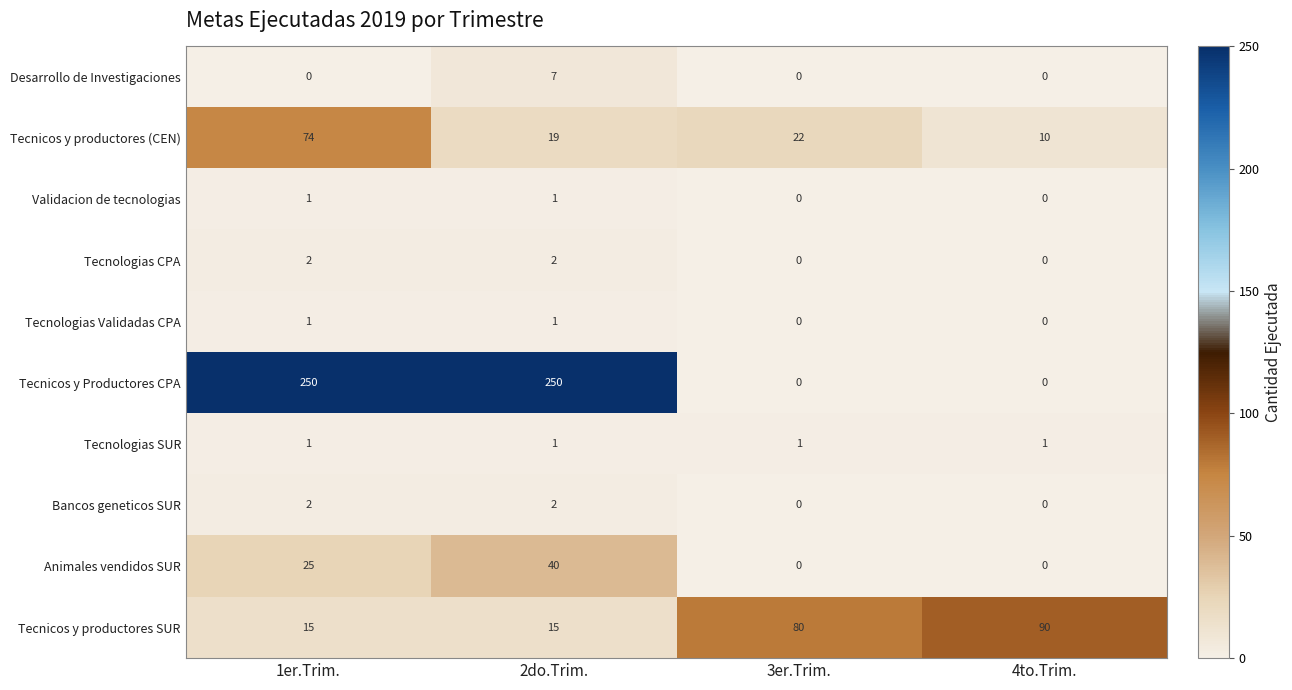

At which category is the sum across all series the highest?

1er.Trim.